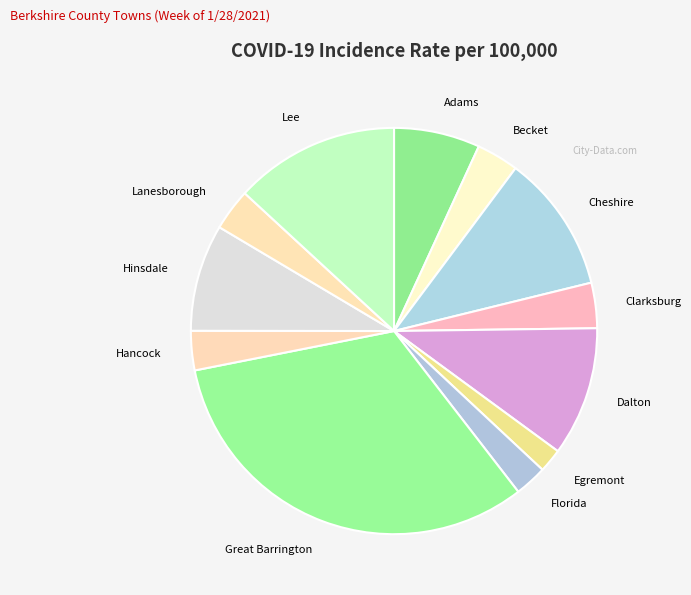

Does Great Barrington account for over 50% of the chart?

No